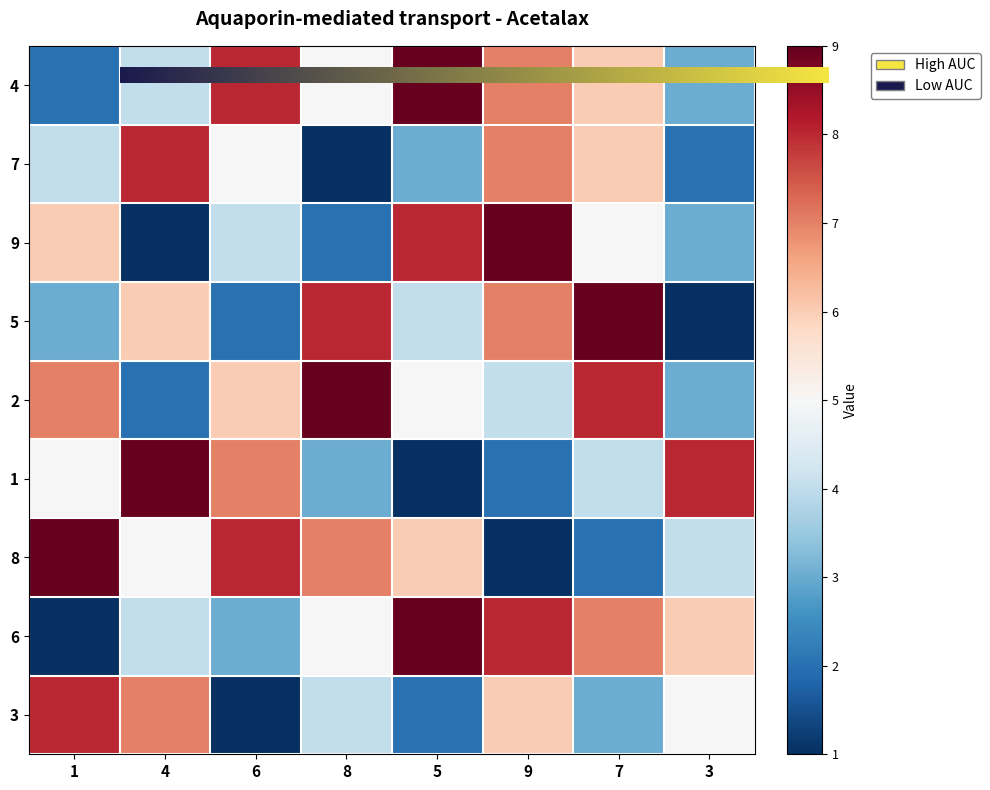

Reading left to right, extract all data points from this chart.

row1: 1=2	4=4	6=8	8=5	5=9	9=7	7=6	3=3
row2: 1=4	4=8	6=5	8=1	5=3	9=7	7=6	3=2
row3: 1=6	4=1	6=4	8=2	5=8	9=9	7=5	3=3
row4: 1=3	4=6	6=2	8=8	5=4	9=7	7=9	3=1
row5: 1=7	4=2	6=6	8=9	5=5	9=4	7=8	3=3
row6: 1=5	4=9	6=7	8=3	5=1	9=2	7=4	3=8
row7: 1=9	4=5	6=8	8=7	5=6	9=1	7=2	3=4
row8: 1=1	4=4	6=3	8=5	5=9	9=8	7=7	3=6
row9: 1=8	4=7	6=1	8=4	5=2	9=6	7=3	3=5